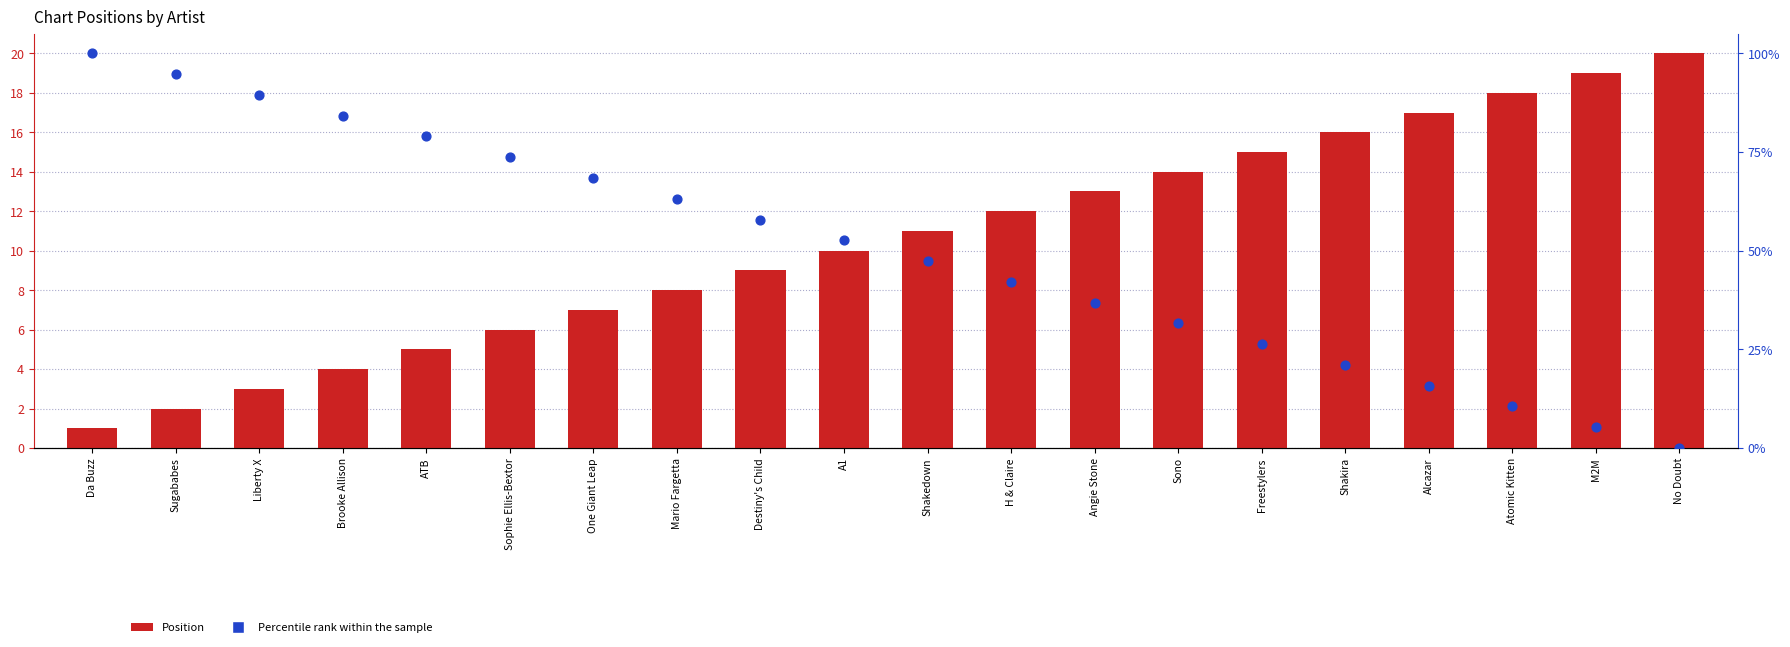

At how many categories does at least one series exceed 84?

4